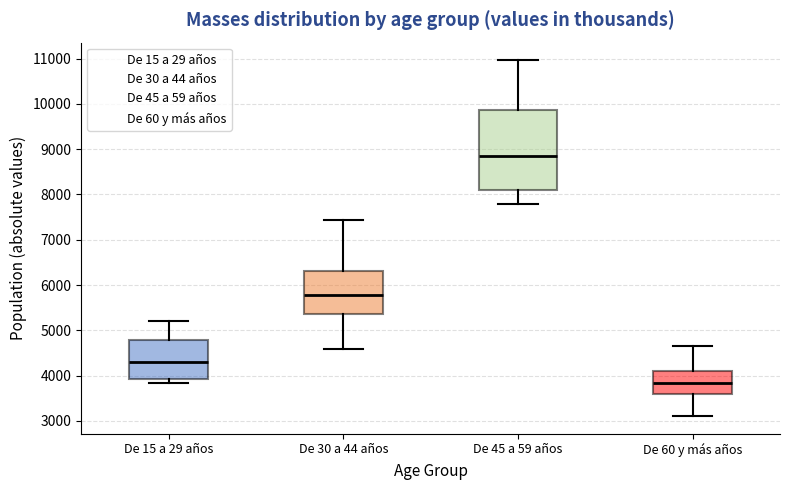

Which box is the tallest, from its lower edge to its upper edge?

De 45 a 59 años